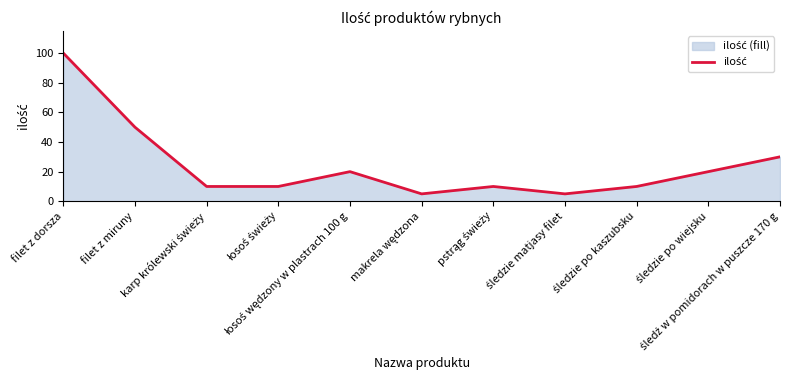

How many data points are above 10?

5